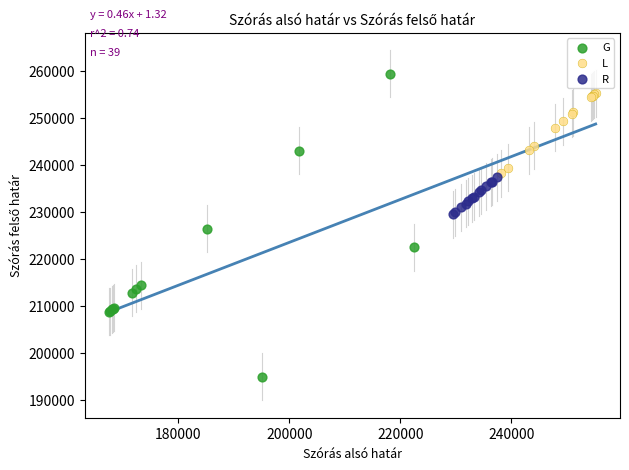

Which series has the widest spread of Y values?

G